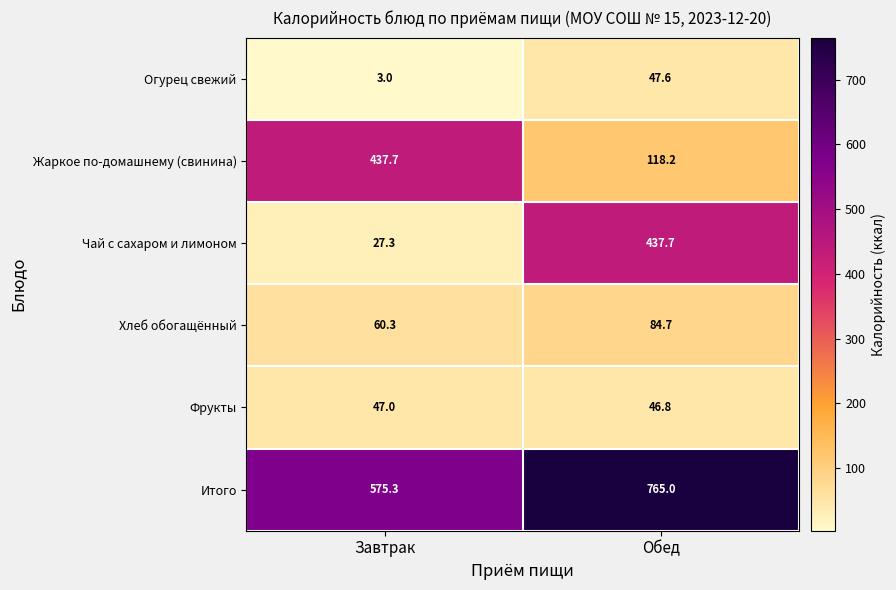

Rank the categories by Чай с сахаром и лимоном value from highest to lowest.

Обед, Завтрак